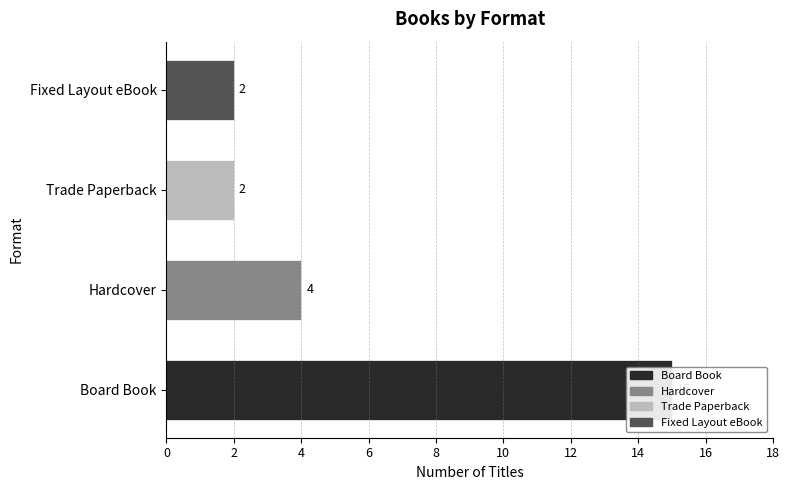

Rank the categories by value from lowest to highest.

Trade Paperback, Fixed Layout eBook, Hardcover, Board Book